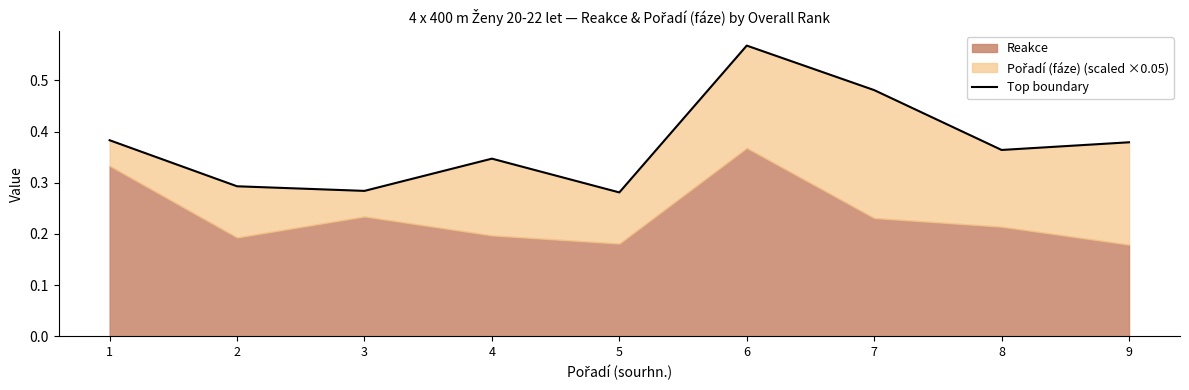

How many points are higher than both their immediate neighbors (excluding endpoints)?

2